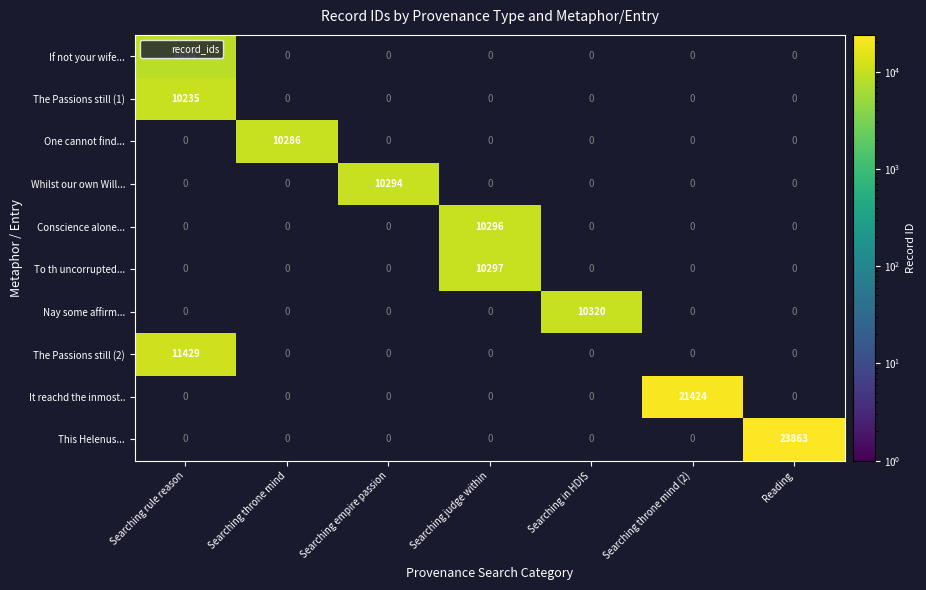

How many values in The Passions still (1) are above zero?

1